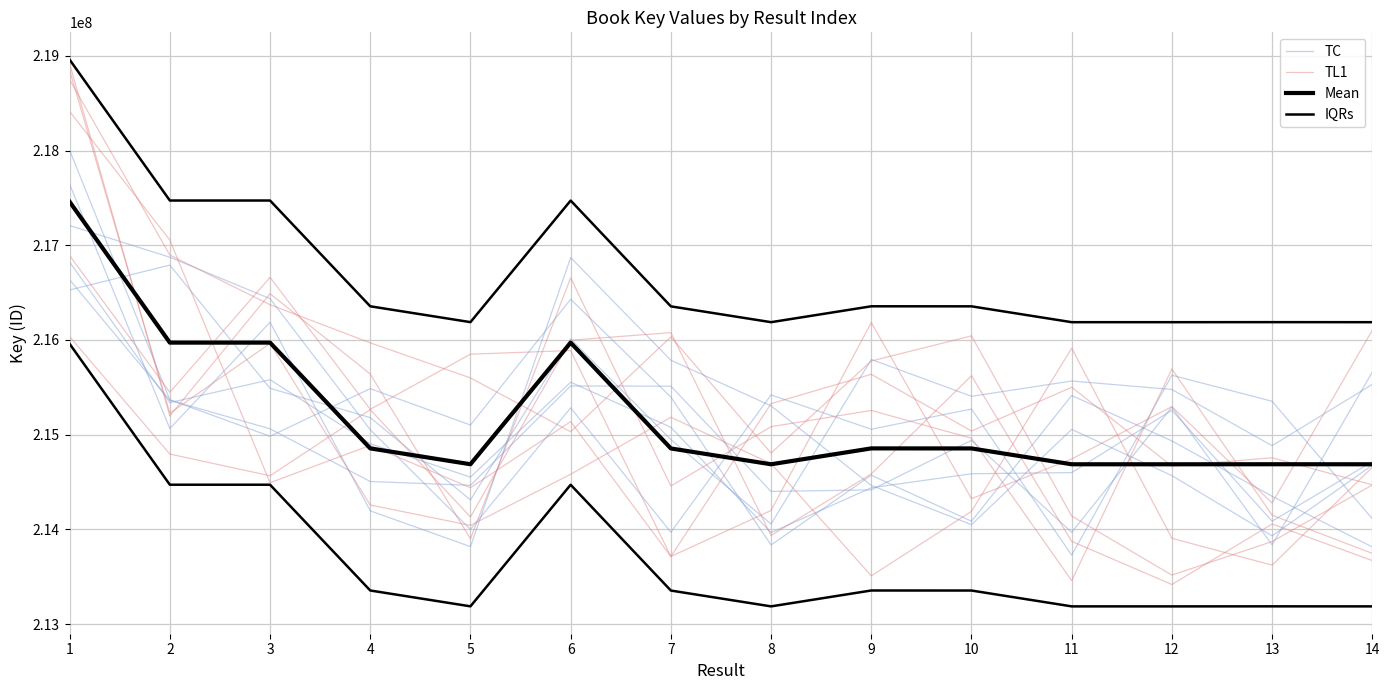

What is the highest value of the IQRs series?

218959149.0